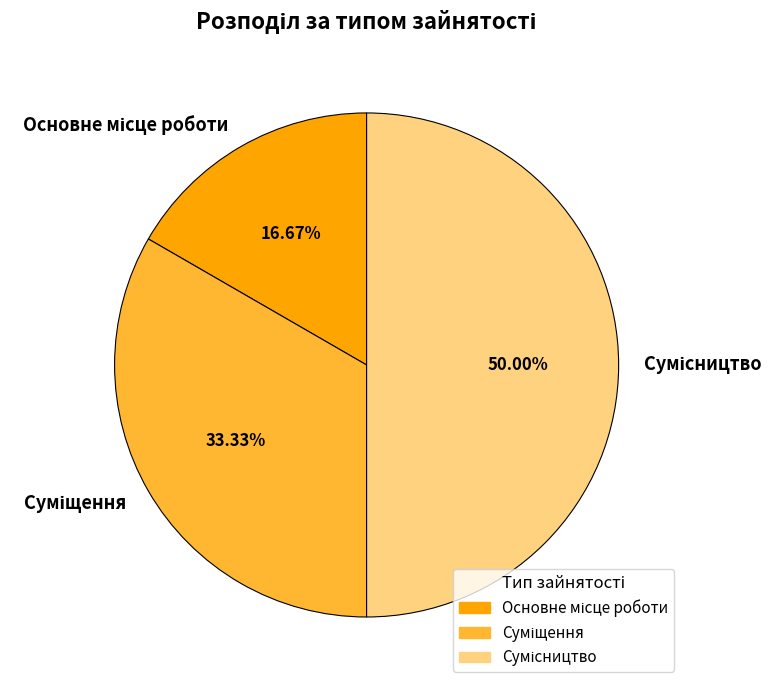

How many slices are in this pie chart?

3